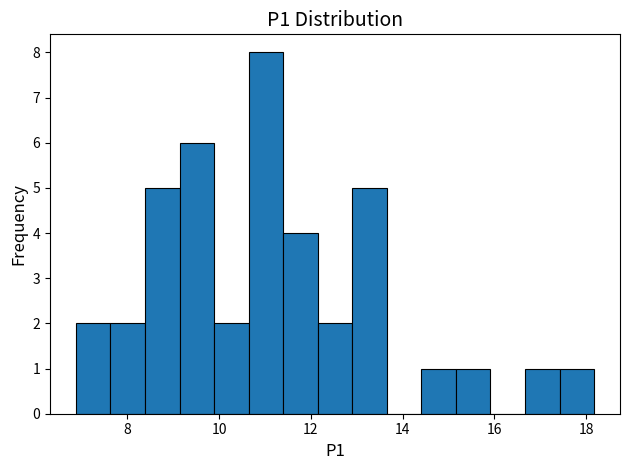

Read against the x-axis, roughly where is the centre of the tallest bar?

11.0